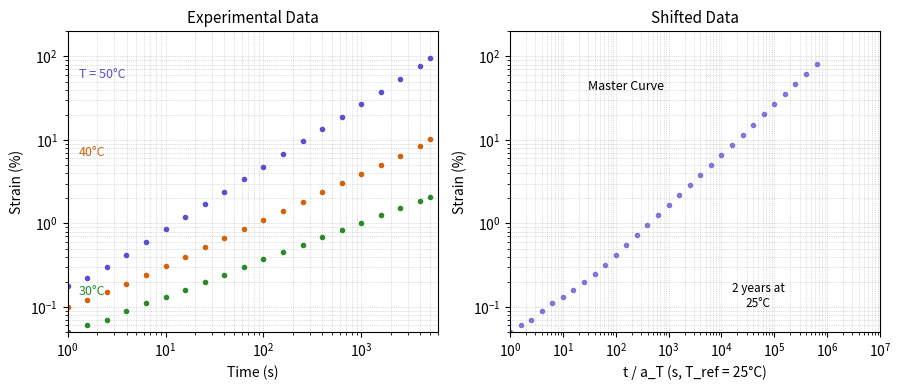

Is this an area chart (filled region under the line)?

No